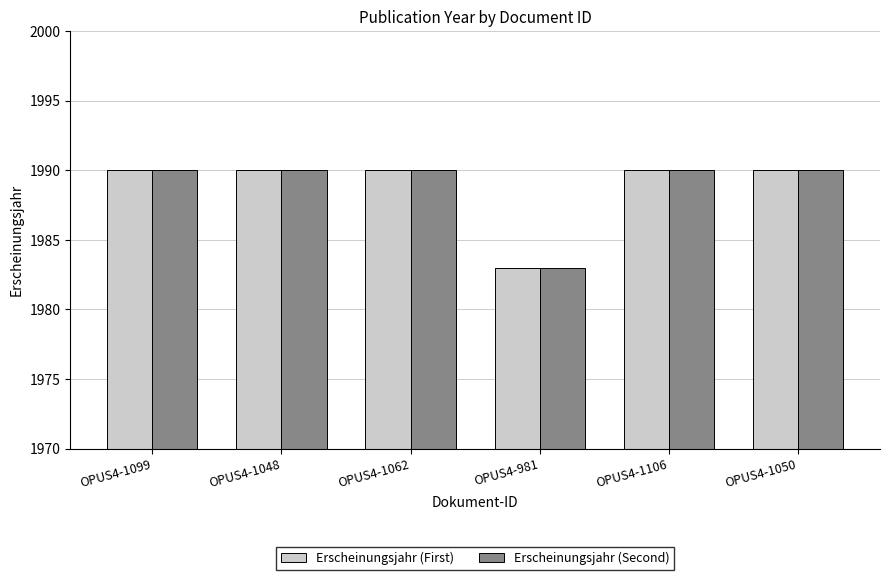

Reading left to right, list all the values displayed in this chart.

Erscheinungsjahr (First): OPUS4-1099=1990	OPUS4-1048=1990	OPUS4-1062=1990	OPUS4-981=1983	OPUS4-1106=1990	OPUS4-1050=1990
Erscheinungsjahr (Second): OPUS4-1099=1990	OPUS4-1048=1990	OPUS4-1062=1990	OPUS4-981=1983	OPUS4-1106=1990	OPUS4-1050=1990